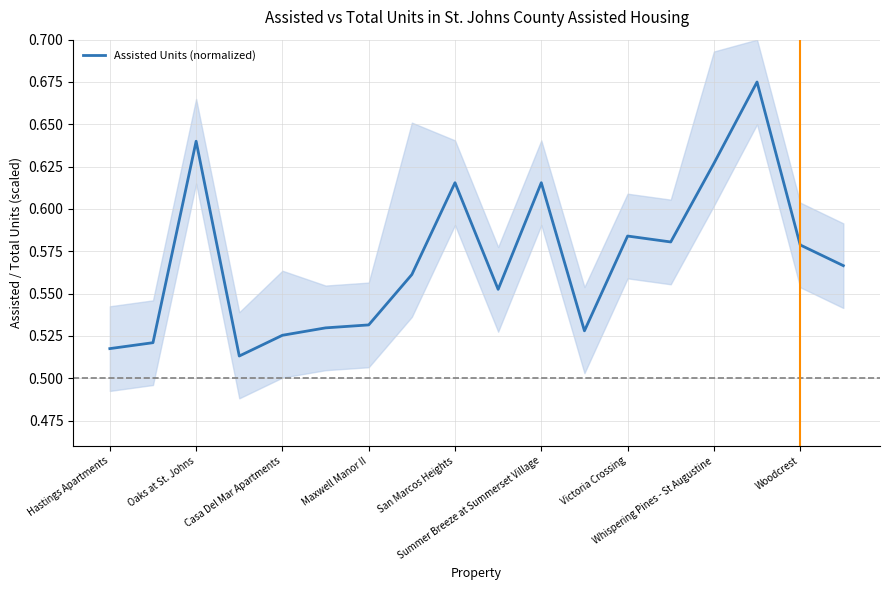

What is the sum of the values at Hastings Apartments and Woodcrest?

1.1